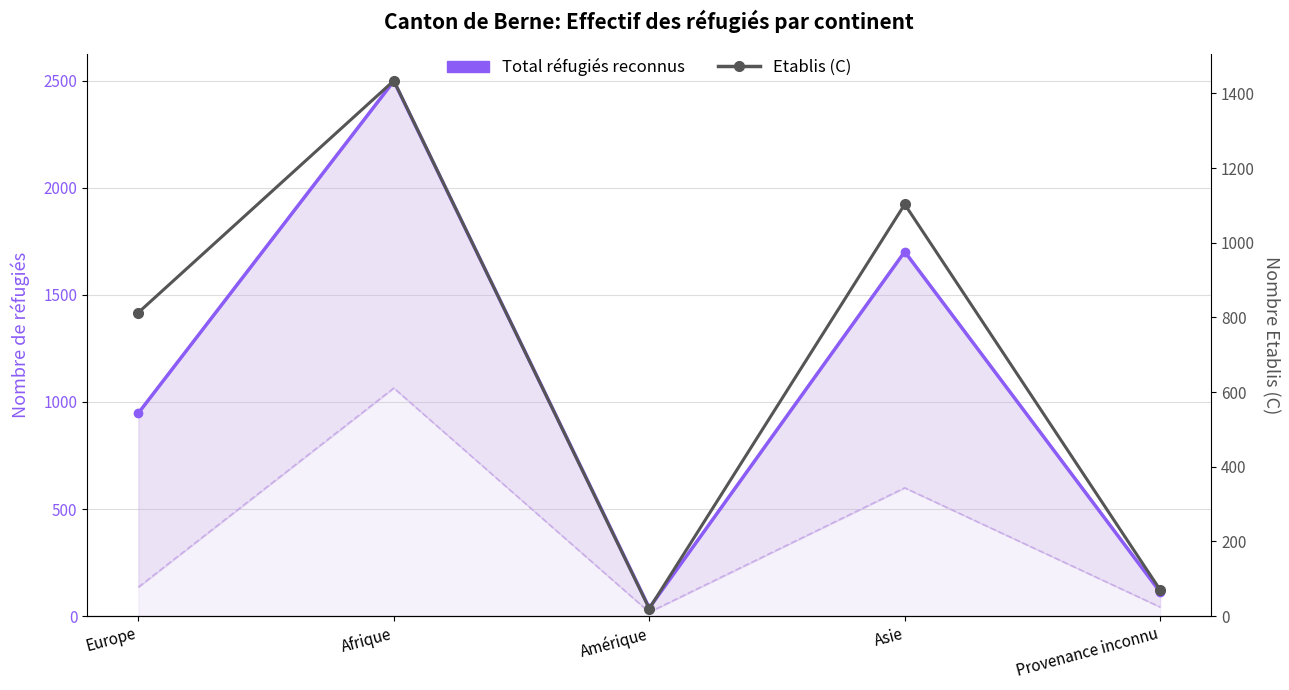

Where is Etablis (C) nearest to the value 727?

Europe